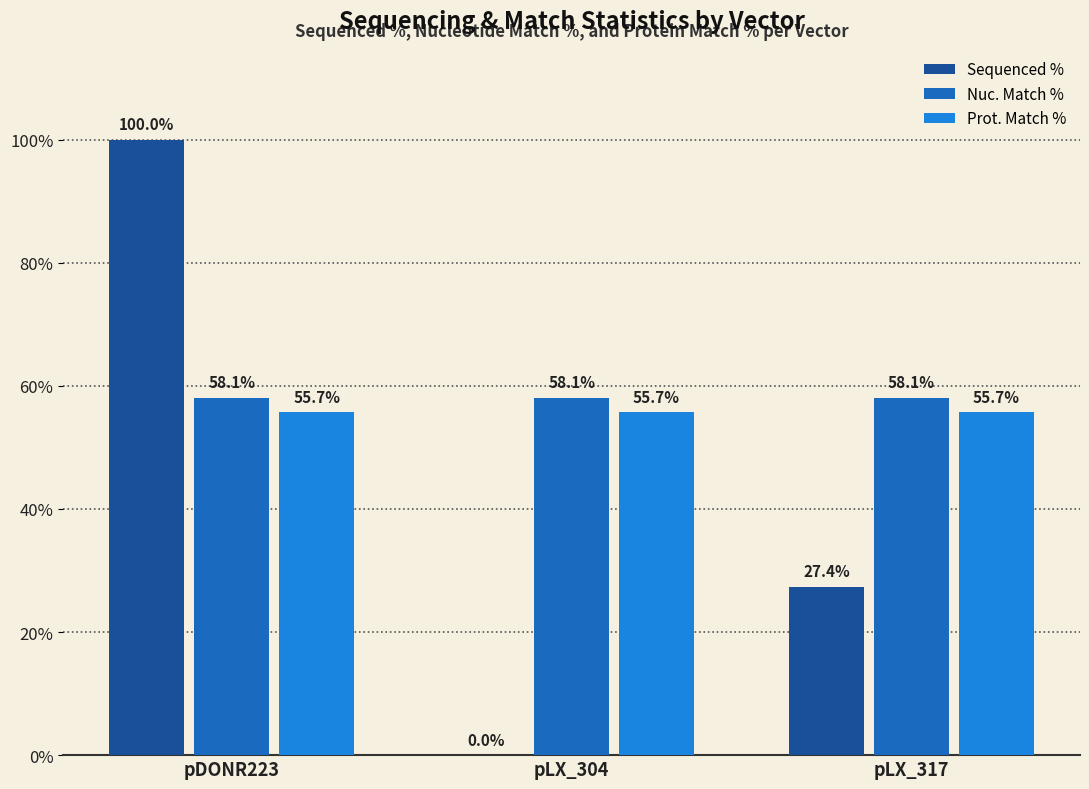

What is the sum of the Nuc. Match % values at pLX_304 and pDONR223?

116.2